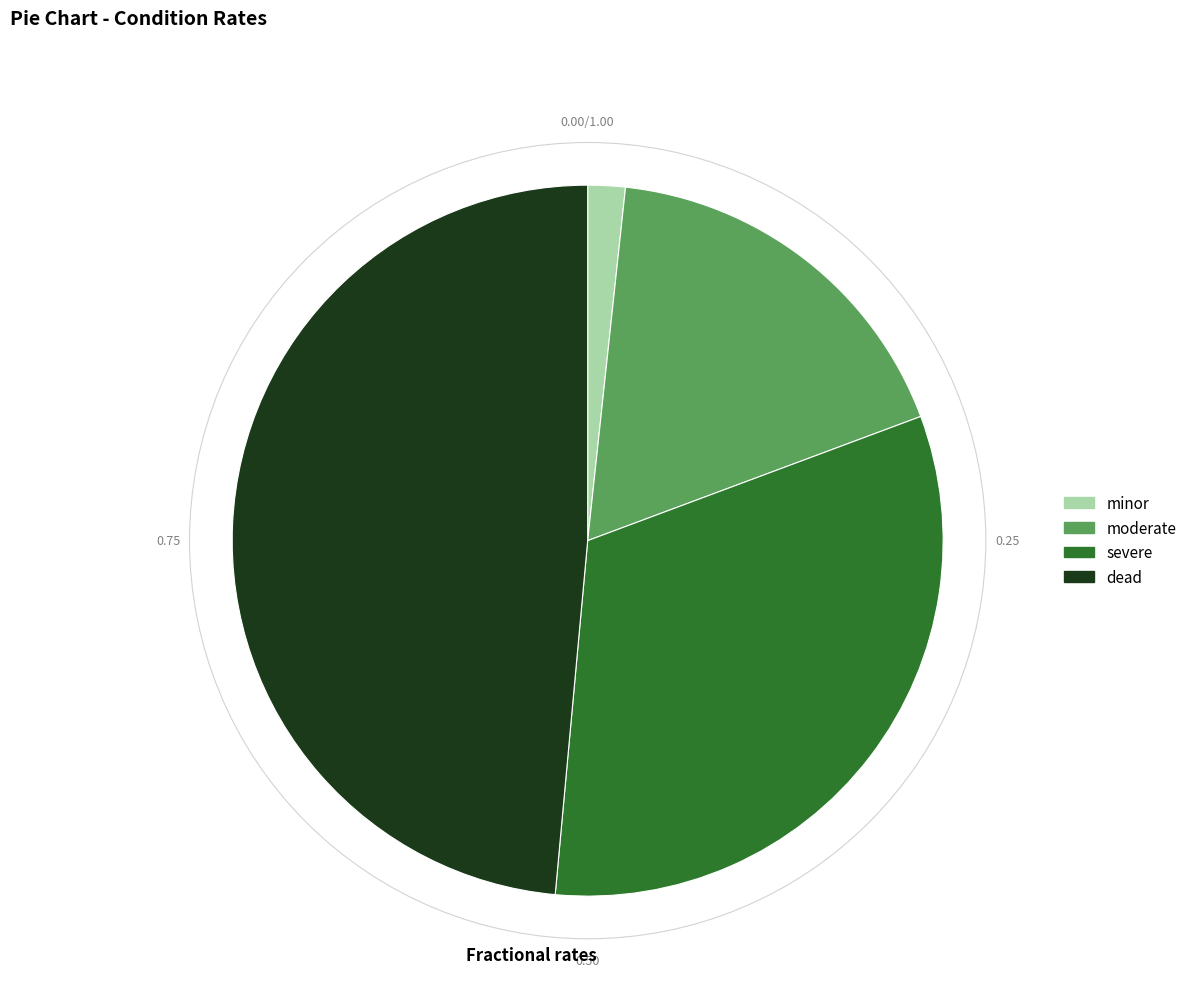

Count the number of slices in the pie.

4